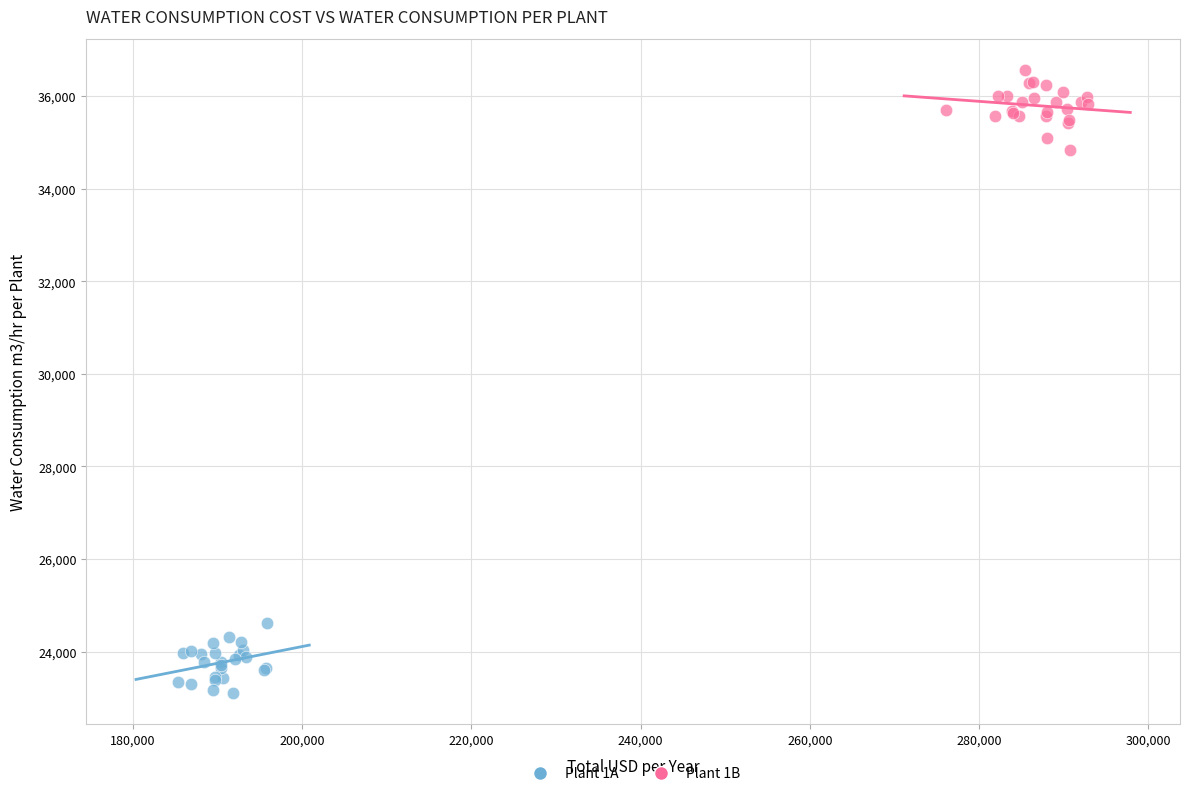

Which series contains the highest Y value?

Plant 1B